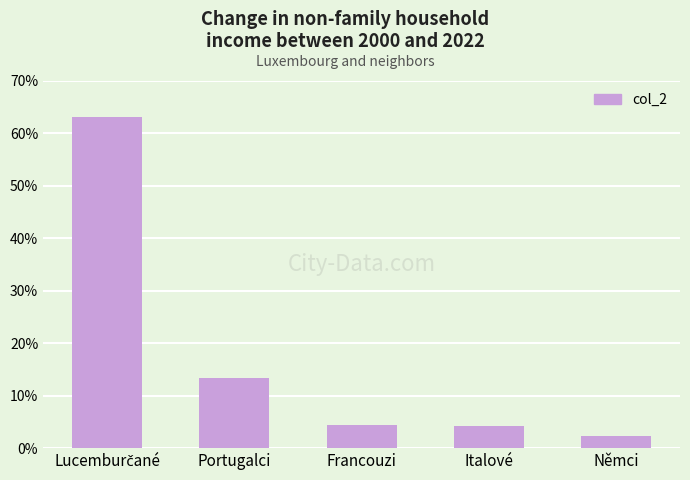

Does the chart contain any negative values?

No